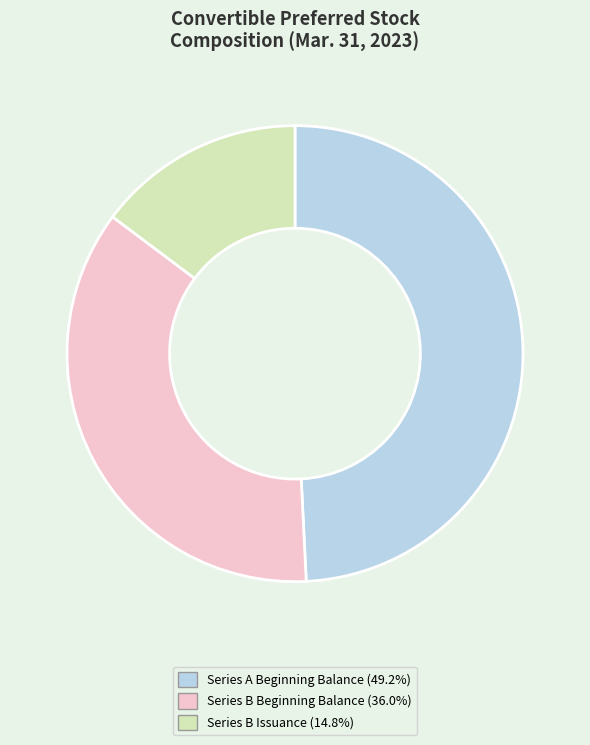

How many segments does this pie chart have?

3